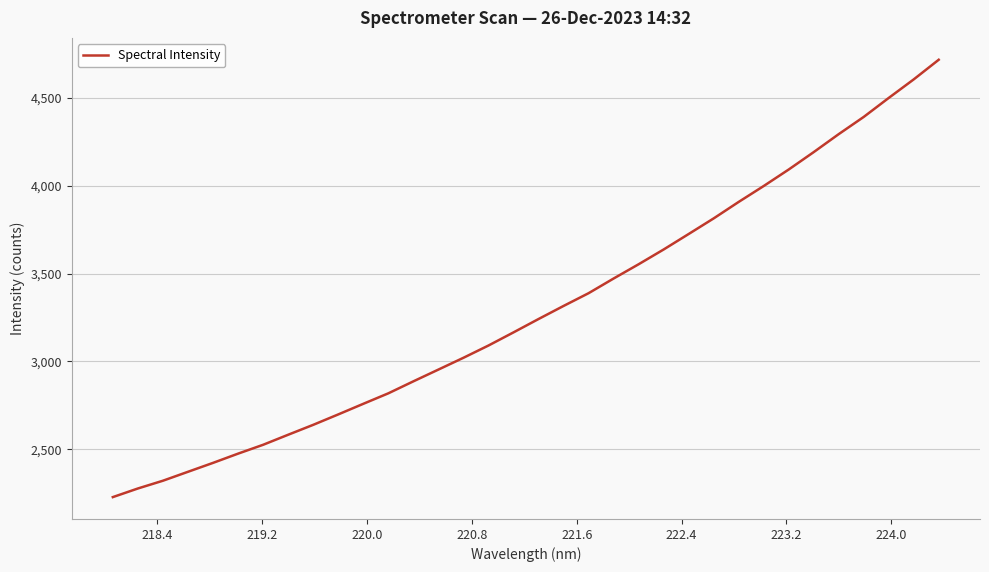

What is the maximum value shown in the chart?

4718.4